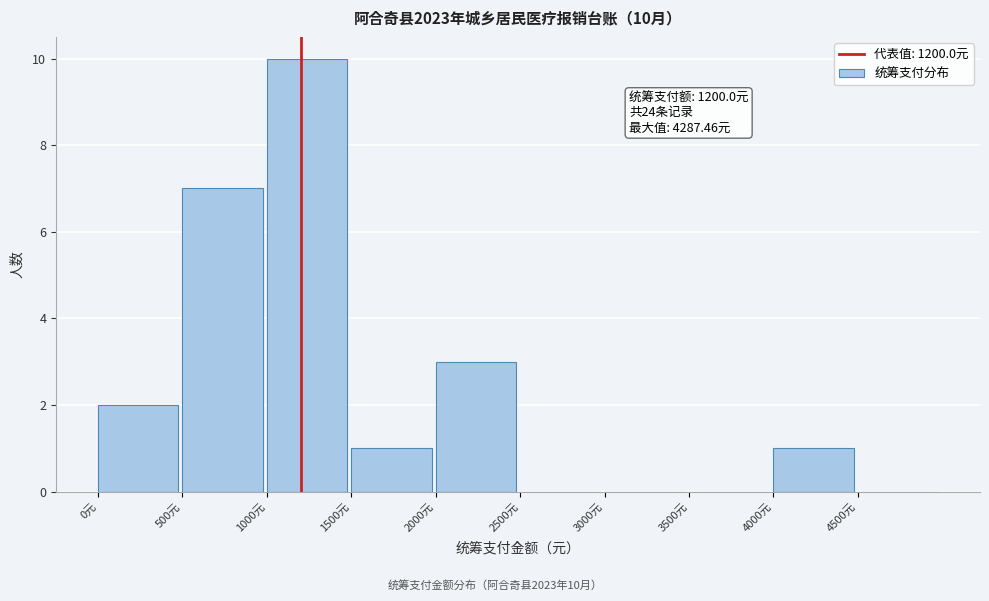

Over which range of the x-axis is the bar tallest?

1000 to 1500